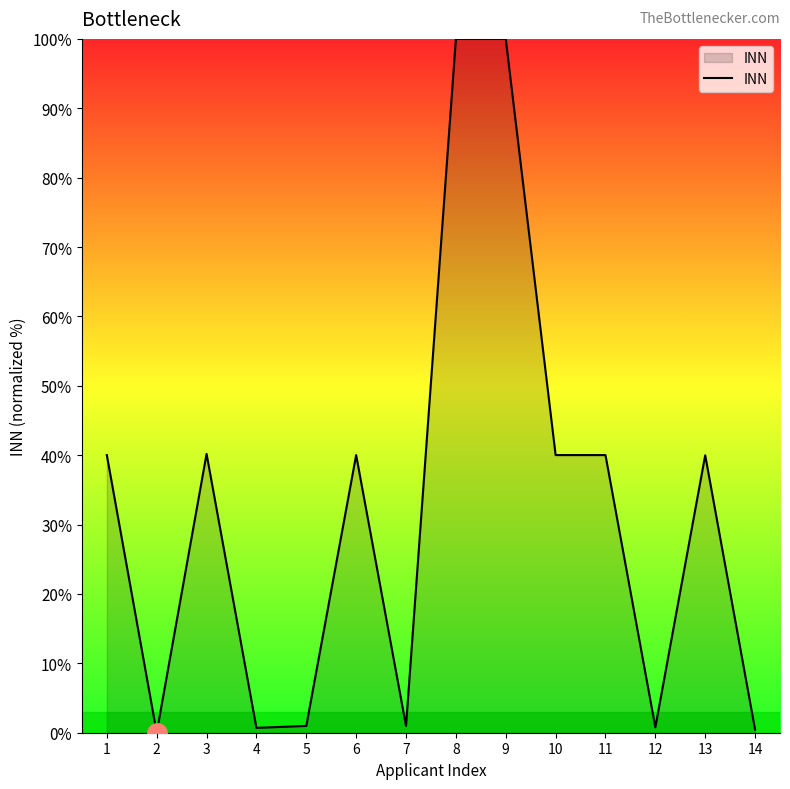

The value at 11 is 14.6. True or false?

False